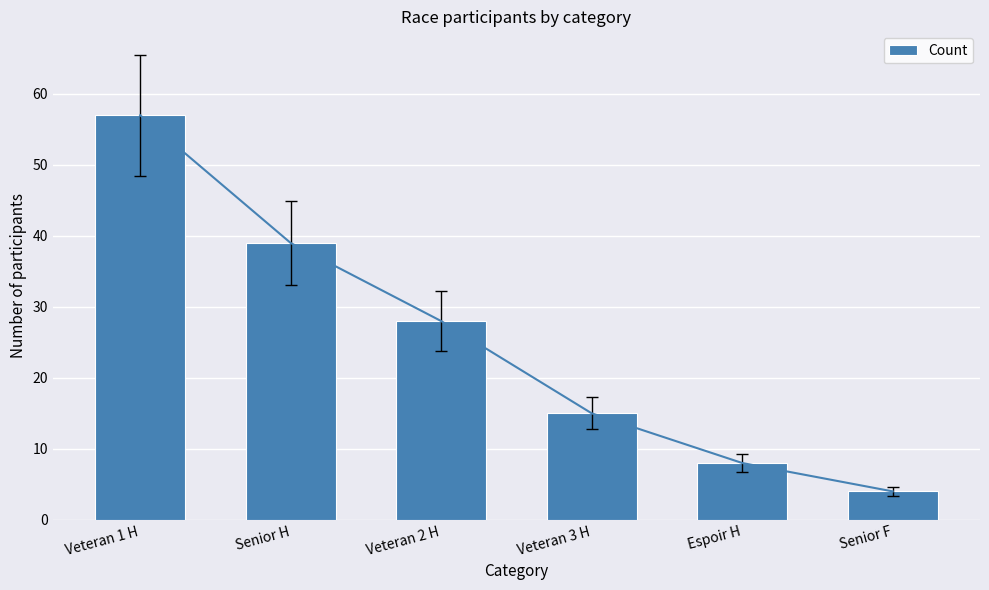

Reading left to right, transcribe all the data shown in this chart.

57	39	28	15	8	4